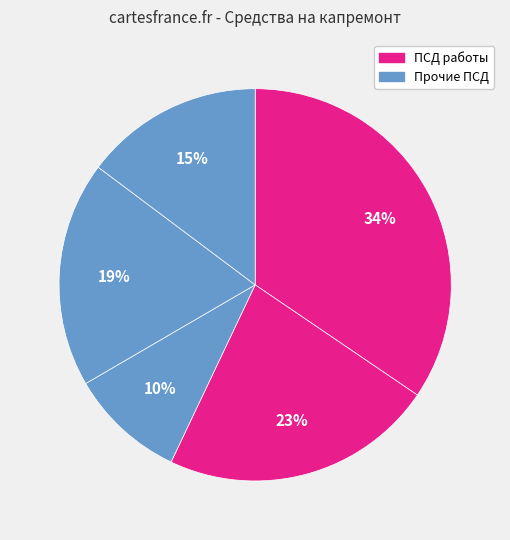

Count the number of slices in the pie.

5